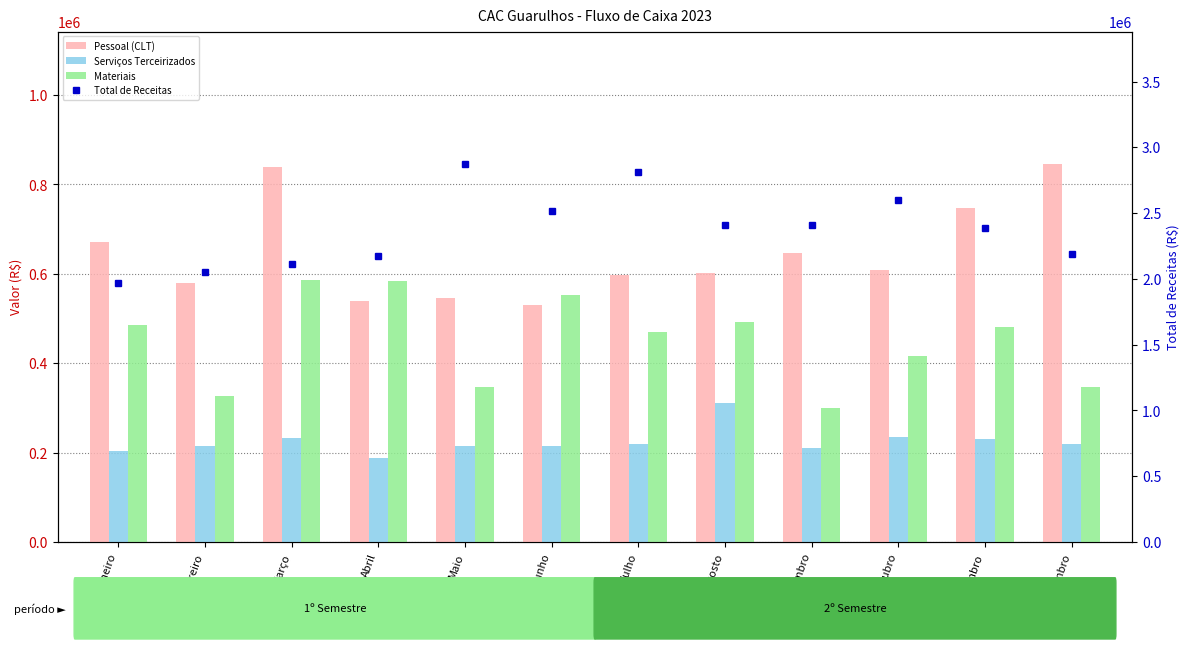

Rank the series at Dezembro from highest to lowest value.

Total de Receitas, Pessoal (CLT), Materiais, Serviços Terceirizados